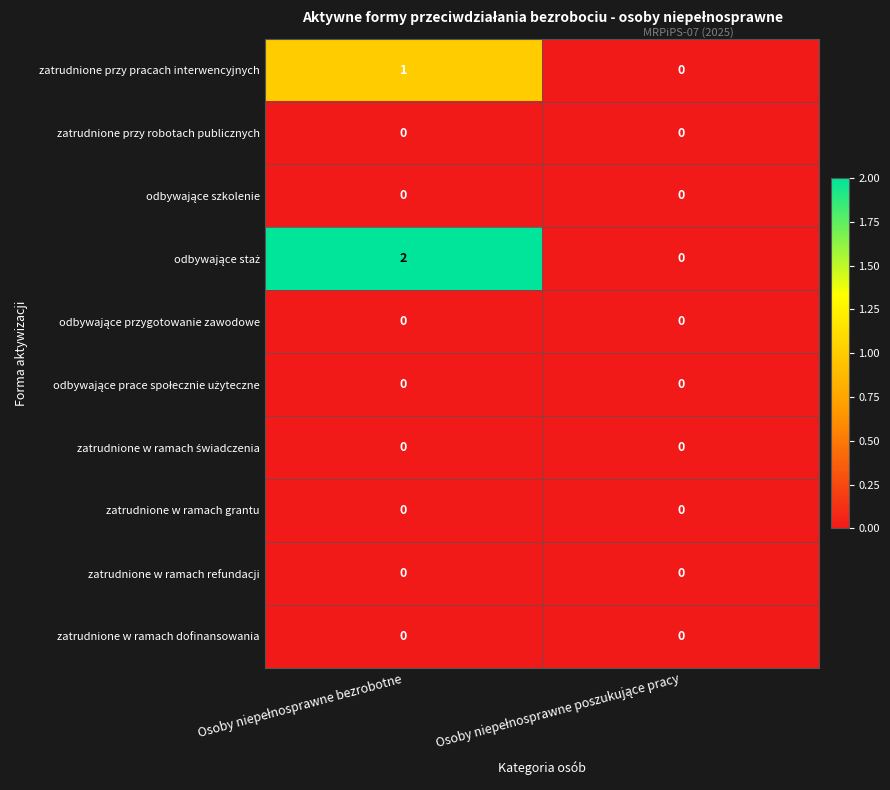

What is the total value across all series at Osoby niepełnosprawne bezrobotne?

3